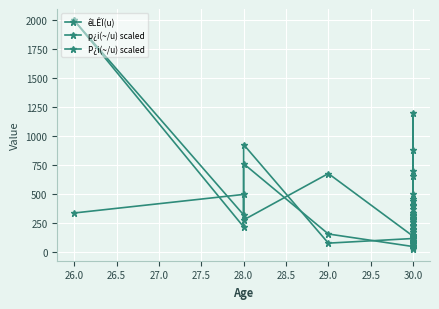

How many interior local valleys does the êLÊÏ(u) series have?

6